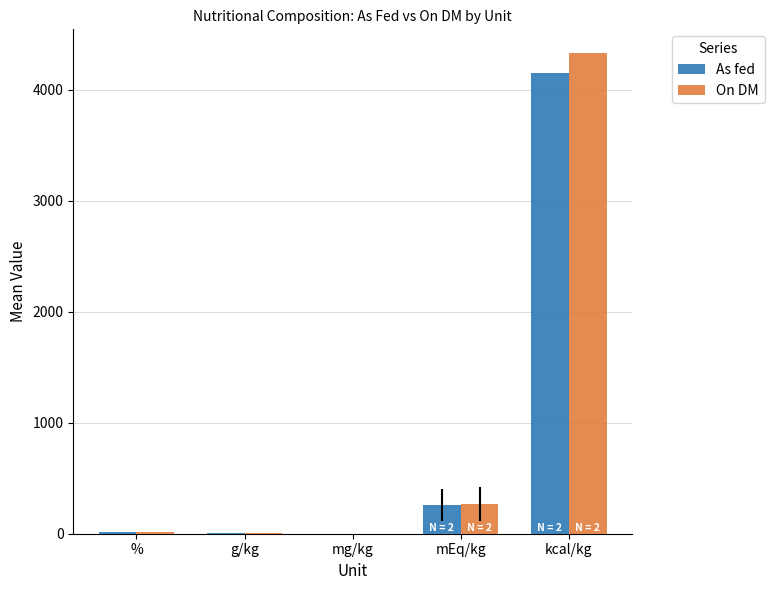

At which category is the sum across all series the highest?

kcal/kg